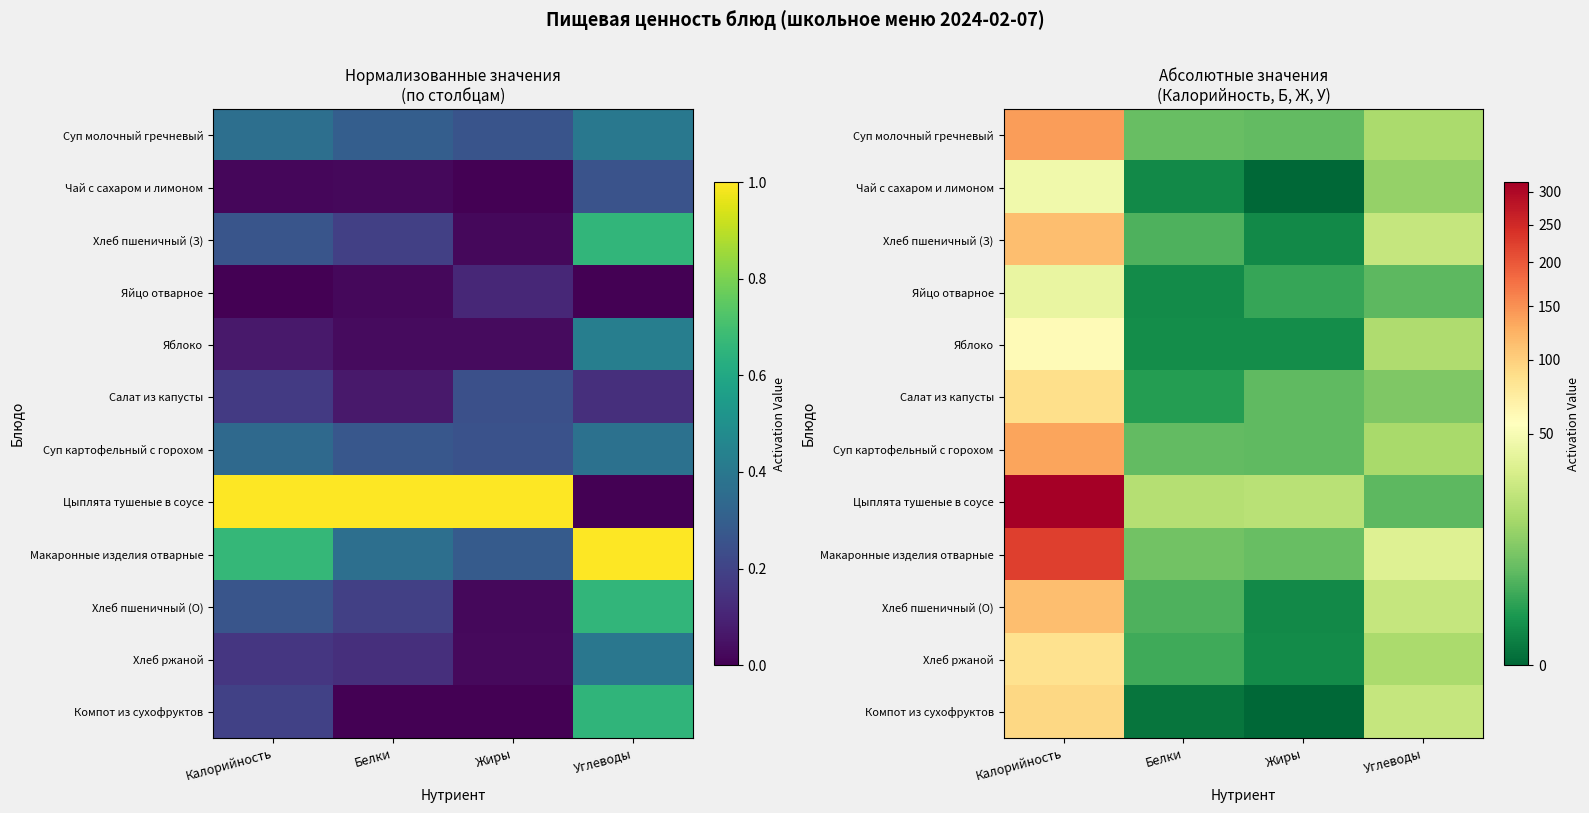

At which label is Хлеб пшеничный (О) closest to 56?

Углеводы